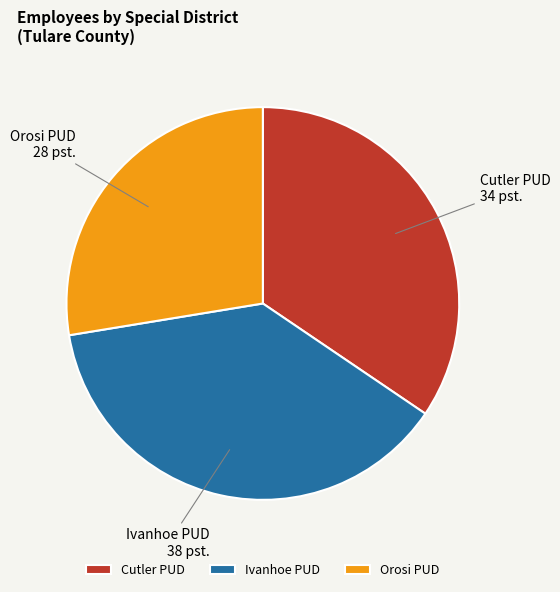

Between Orosi PUD and Ivanhoe PUD, which is larger?

Ivanhoe PUD